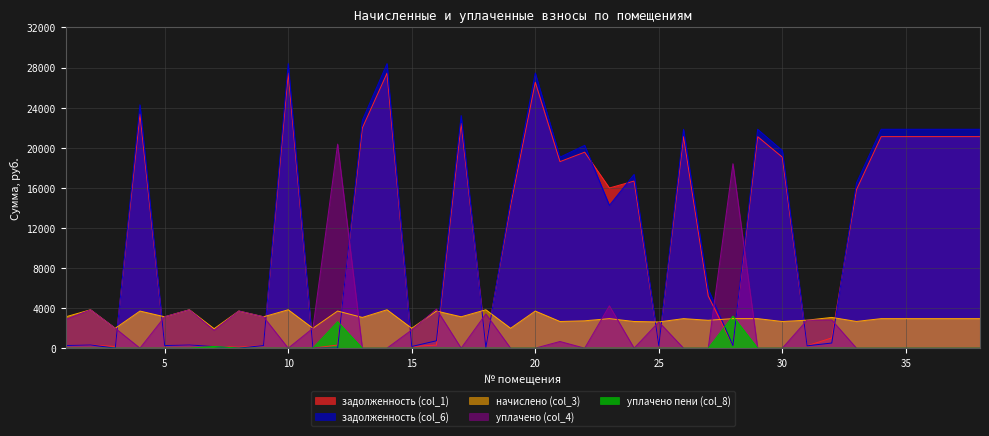

List the labels in order of уплачено пени (col_8) value, largest first.

28, 12, 7, 11, 16, 9, 1, 2, 3, 4, 5, 6, 8, 10, 13, 14, 15, 17, 18, 19, 20, 21, 22, 23, 24, 25, 26, 27, 29, 30, 31, 32, 33, 34, 35, 36, 37, 38